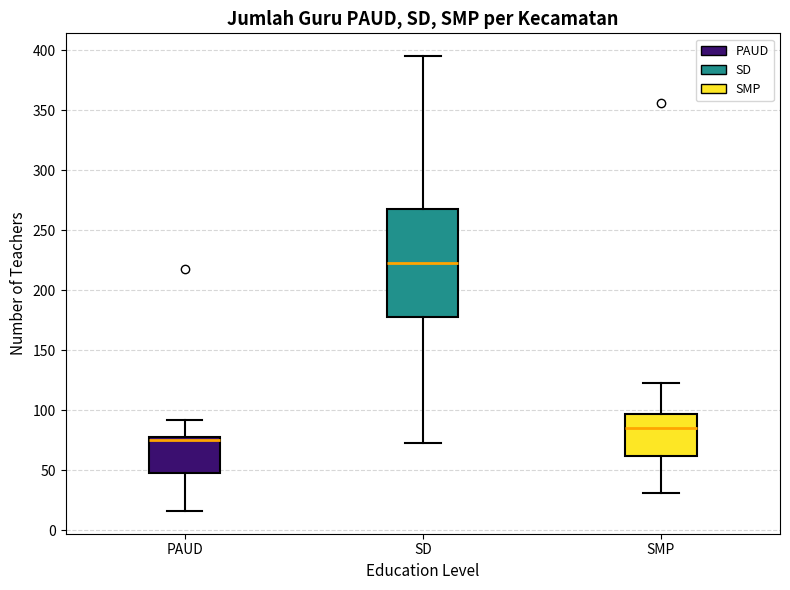

Which box has the highest median line?

SD